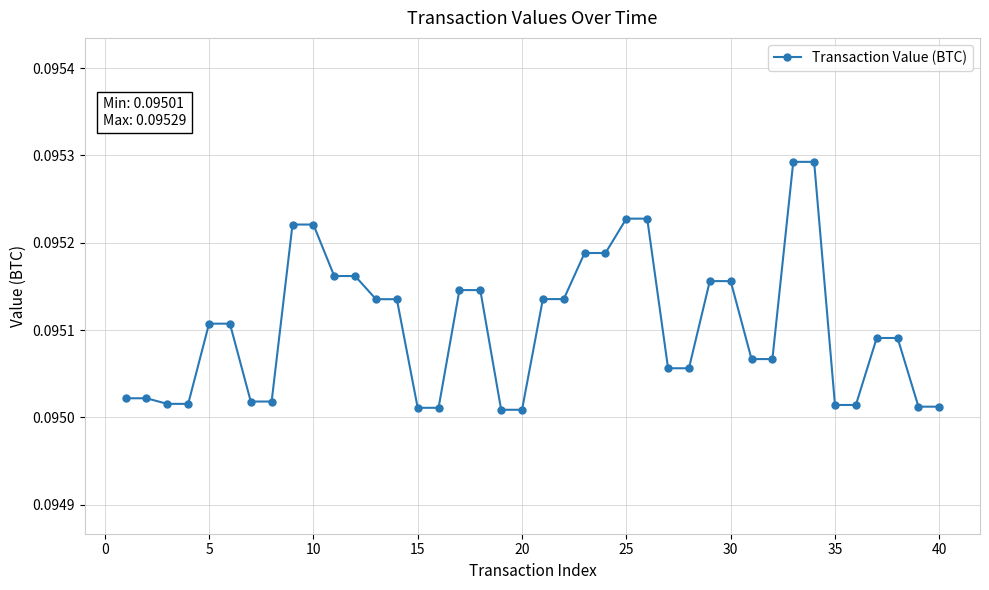

Count the values in the range 0 to 1.

40